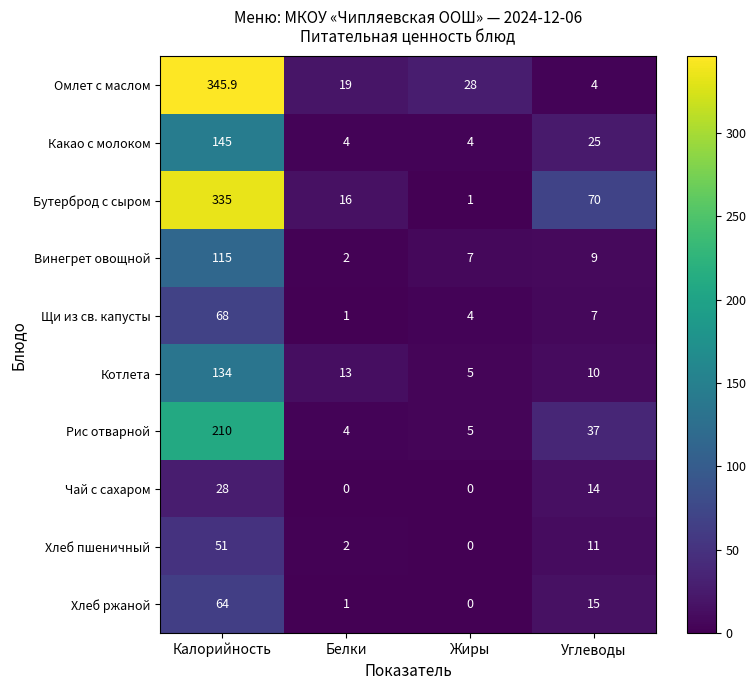

What is the difference between the highest and lowest values at Жиры?

28.0